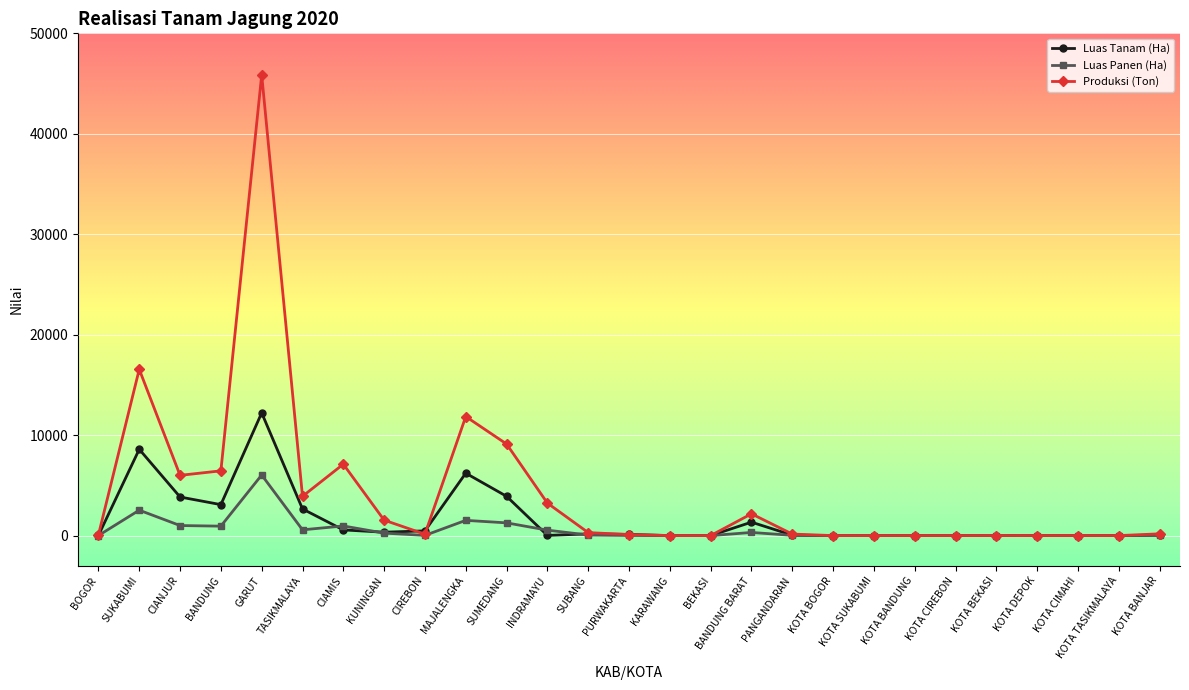

What are all the series names shown in the legend?

Luas Tanam (Ha), Luas Panen (Ha), Produksi (Ton)